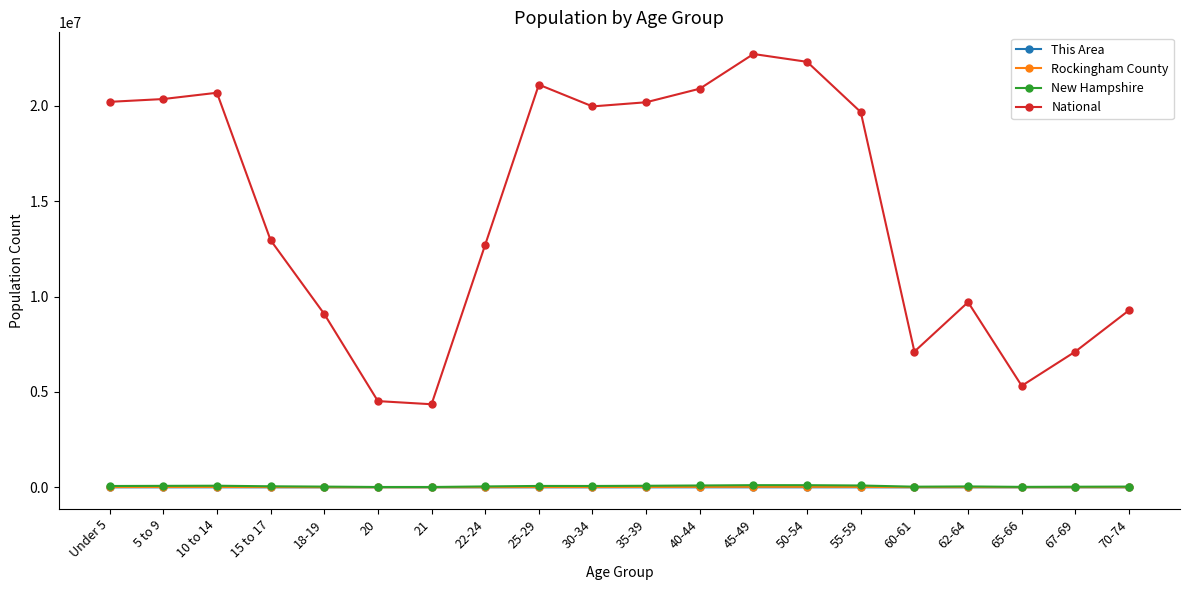

Which series has the widest spread of values?

National